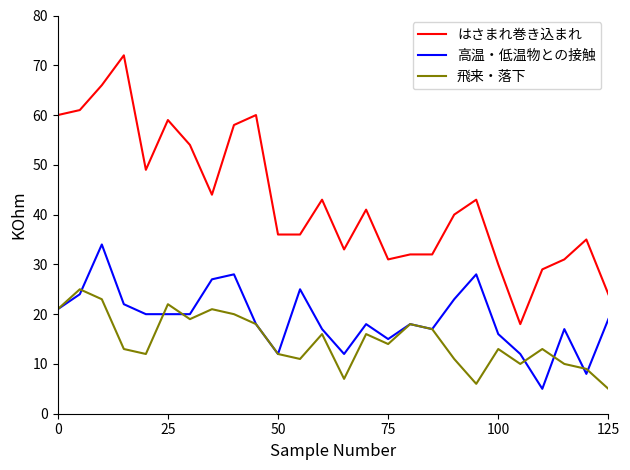

Which series has the largest total across all categories?

はさまれ巻き込まれ